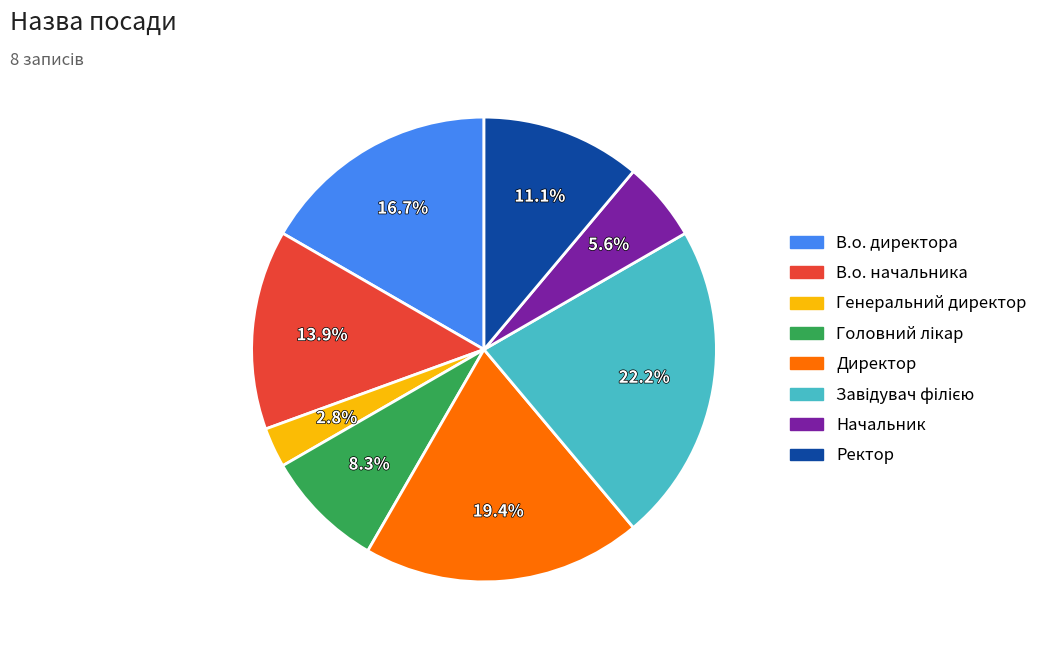

What portion of the pie excludes Директор?

80.6%